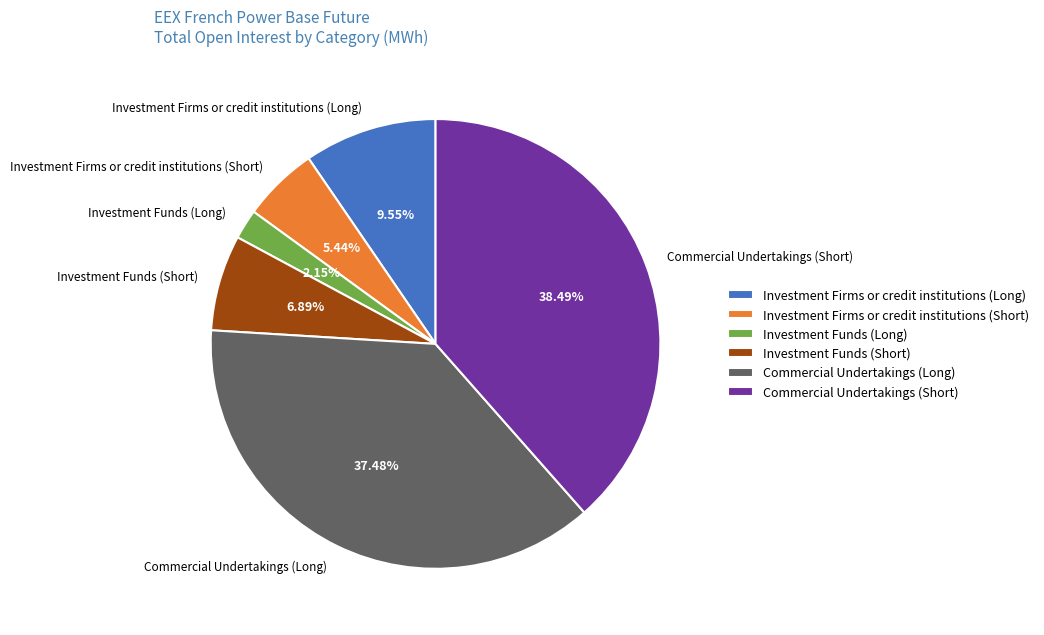

Which slice is the largest?

Commercial Undertakings (Short)